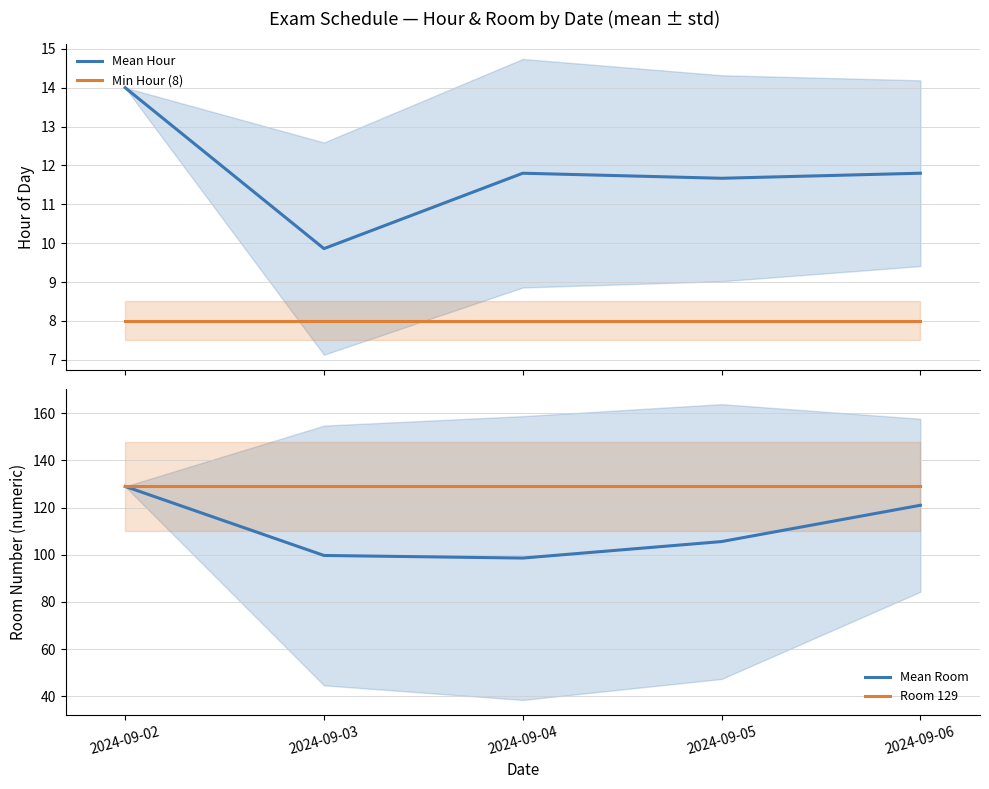

What is the sum of the Mean Hour values at 2024-09-06 and 2024-09-04?

23.6